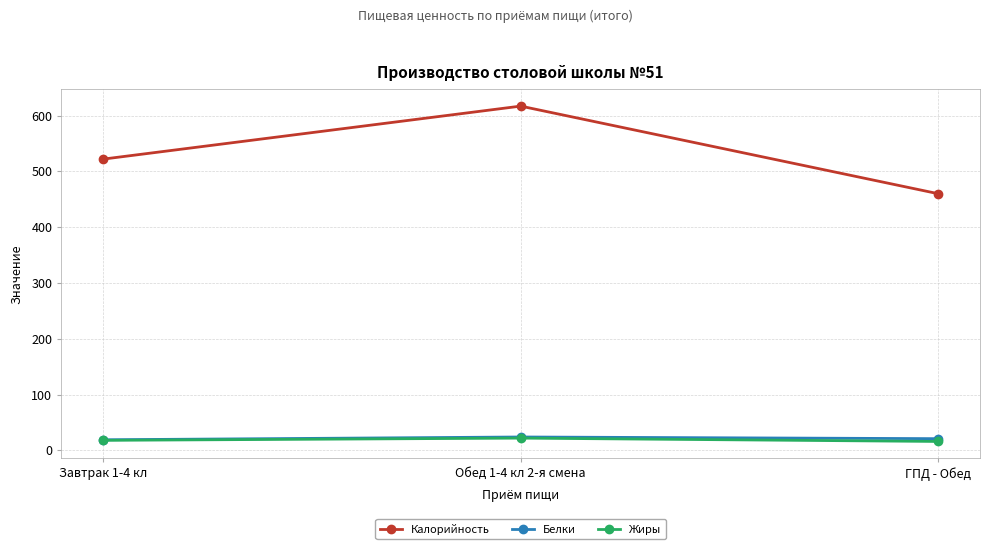

What is the lowest value of the Жиры series?

16